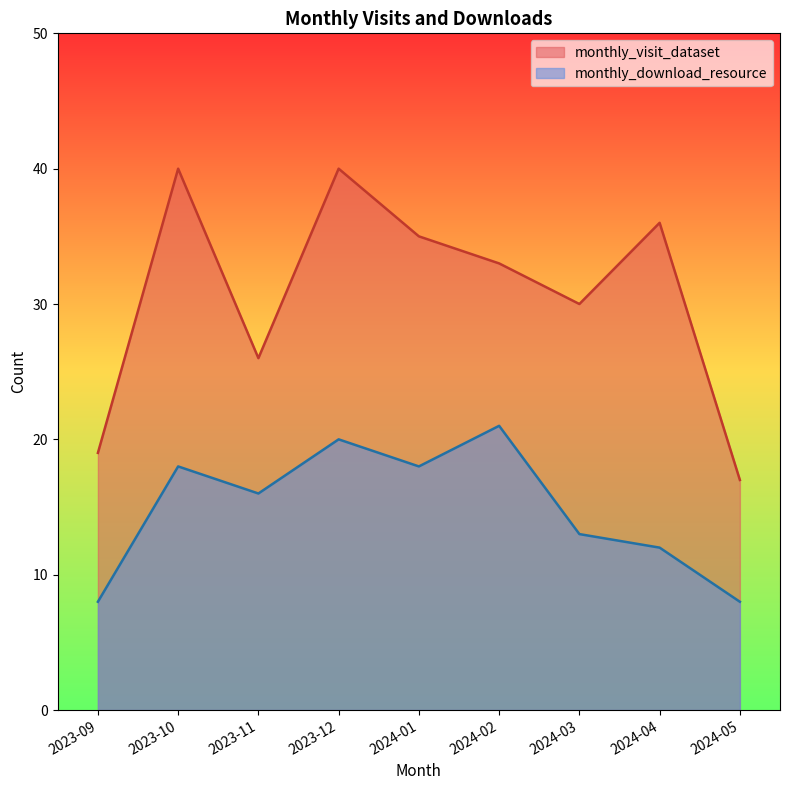

Is it true that monthly_visit_dataset equals 34 at 2023-11?

False